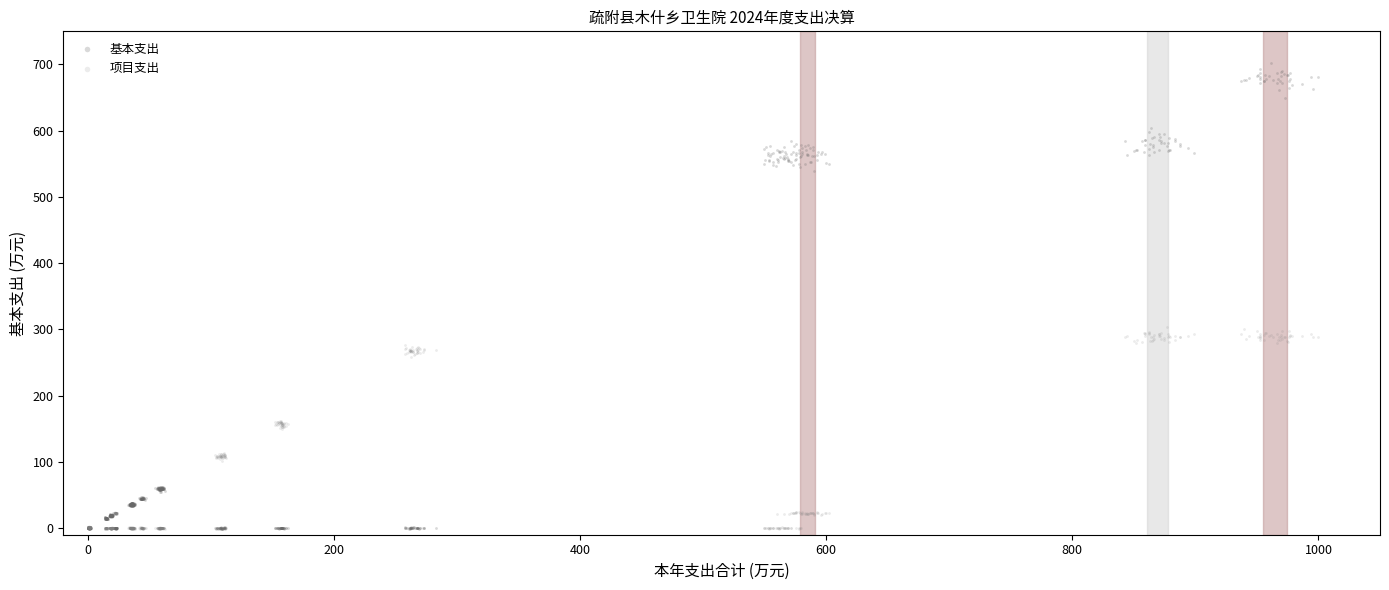

What are all the series names shown in the legend?

基本支出, 项目支出